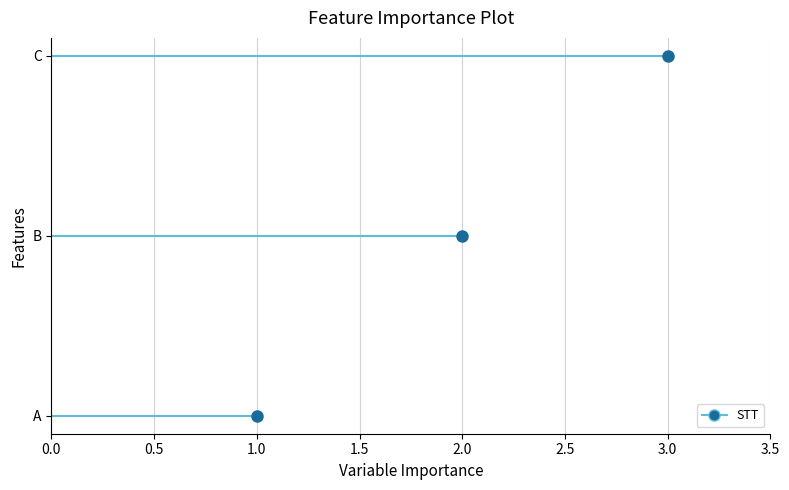

What is the smallest value displayed?

1